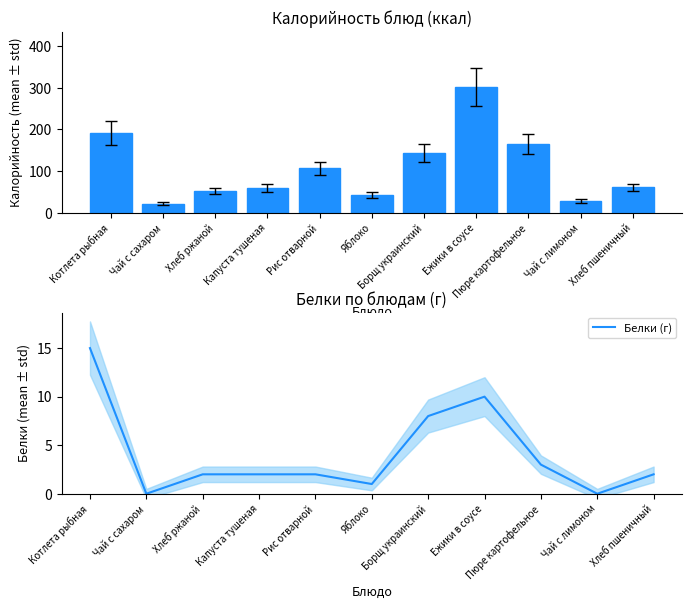

What is the difference between the highest and lowest values at Чай с сахаром?

22